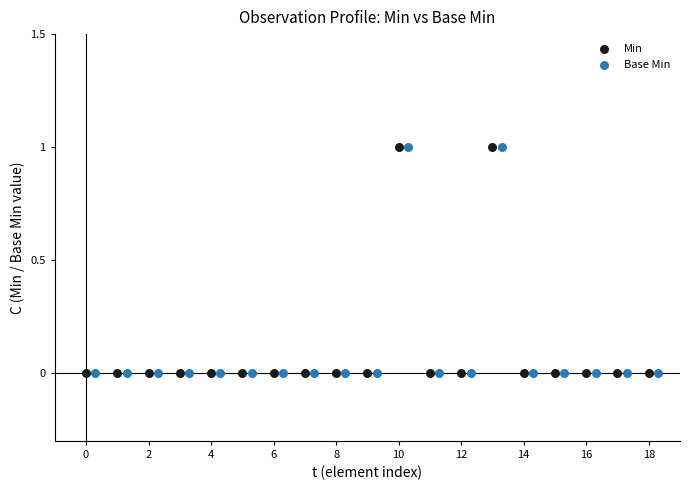

What are all the series names shown in the legend?

Min, Base Min